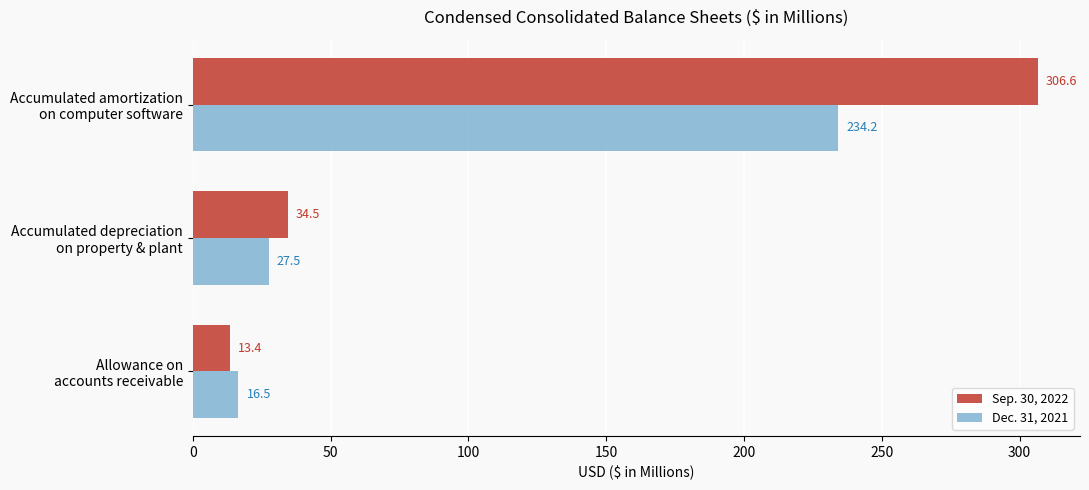

Where is Sep. 30, 2022 nearest to the value 160?

Accumulated depreciation
on property & plant